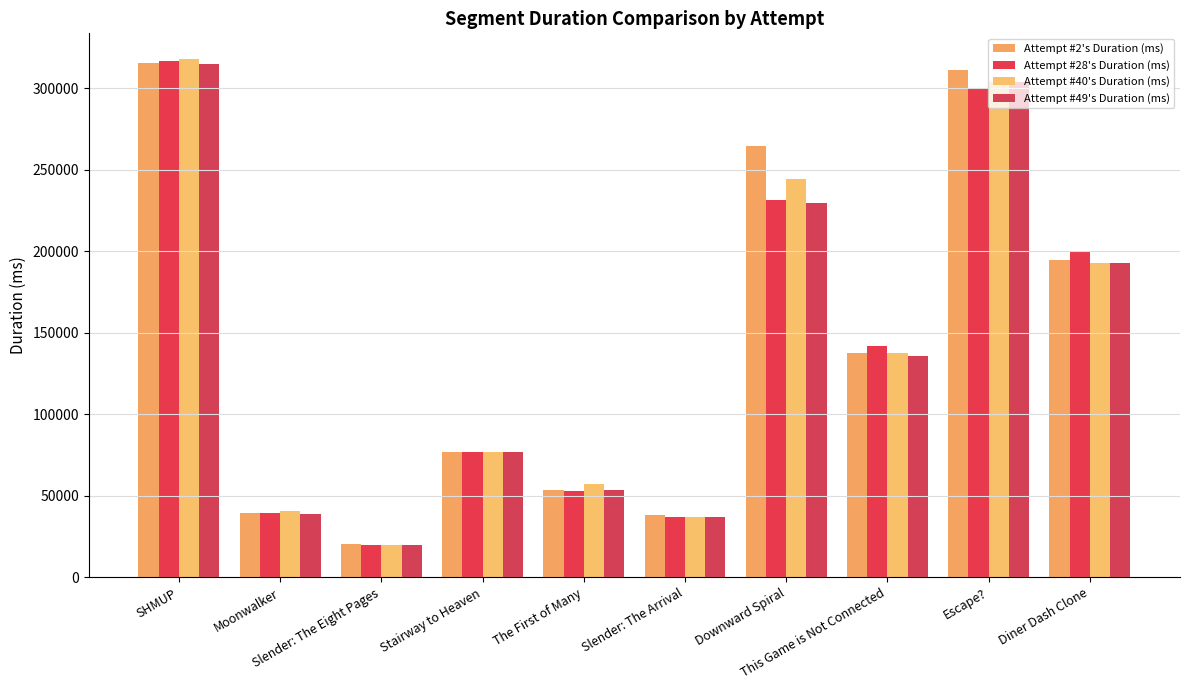

True or false: Attempt #40's Duration (ms) has a value of 37280 at Slender: The Arrival.

True